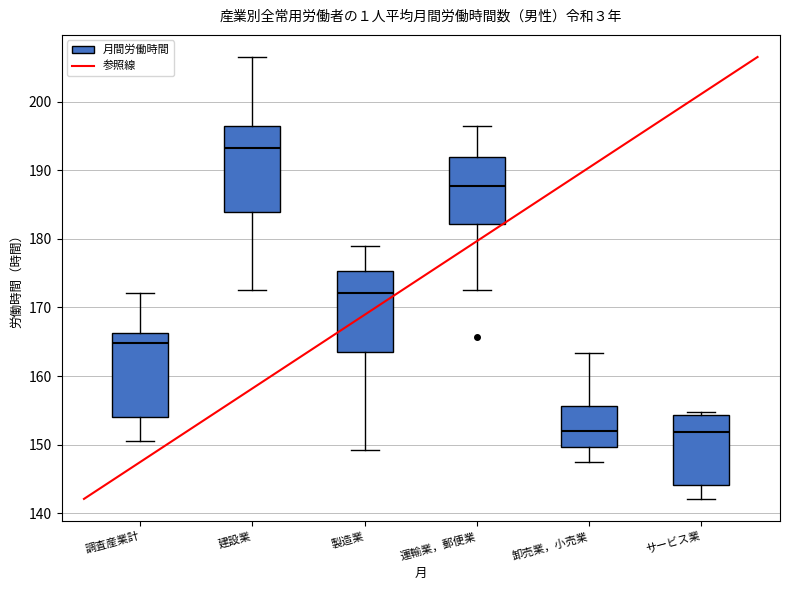

Reading left to right, read every box against the y-axis: the position of its median line, the range the box covers, and the ends of its whiskers. The values are not printed on the chart, so give them approximately, as read against the axis.

調査産業計: median 165, box 154 to 166, whiskers 151 to 172
建設業: median 193, box 184 to 196, whiskers 173 to 207
製造業: median 172, box 164 to 175, whiskers 149 to 179
運輸業，郵便業: median 188, box 182 to 192, whiskers 173 to 196
卸売業，小売業: median 152, box 150 to 156, whiskers 148 to 163
サービス業: median 152, box 144 to 154, whiskers 142 to 155